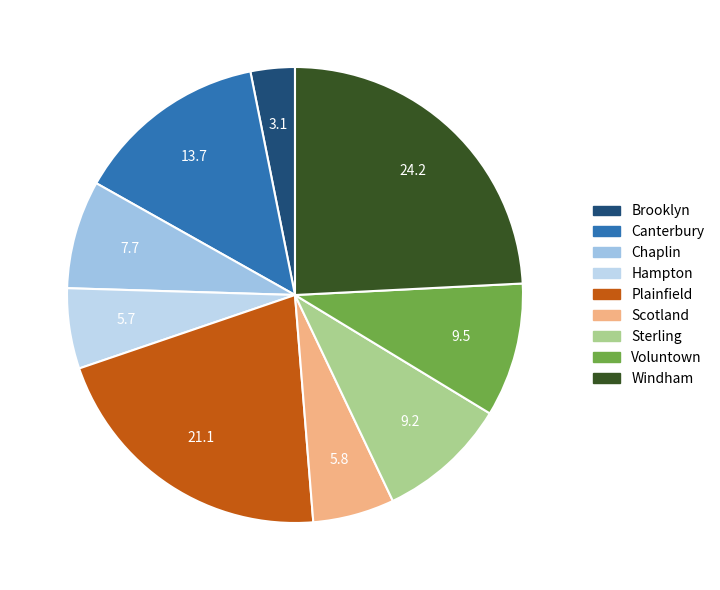

What percentage is the Voluntown slice, to the nearest percent?

9%